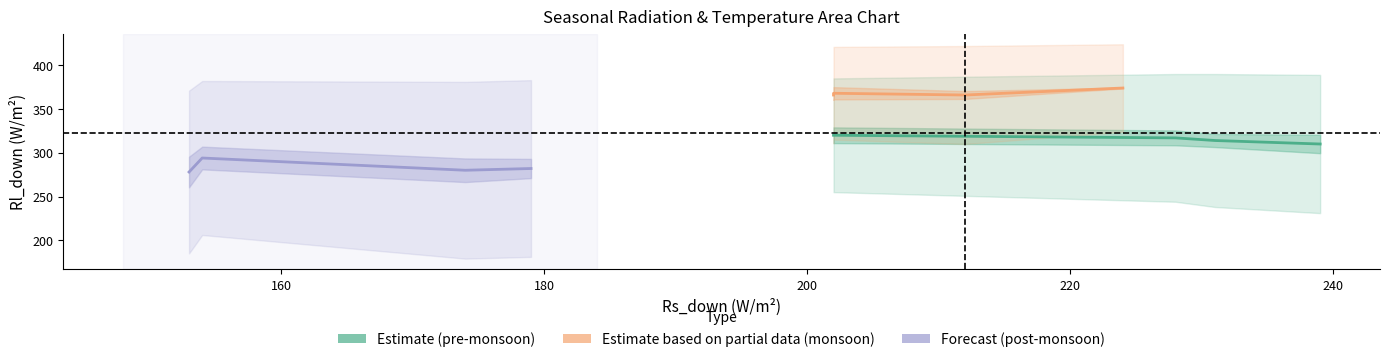

Is this an area chart (filled region under the line)?

No